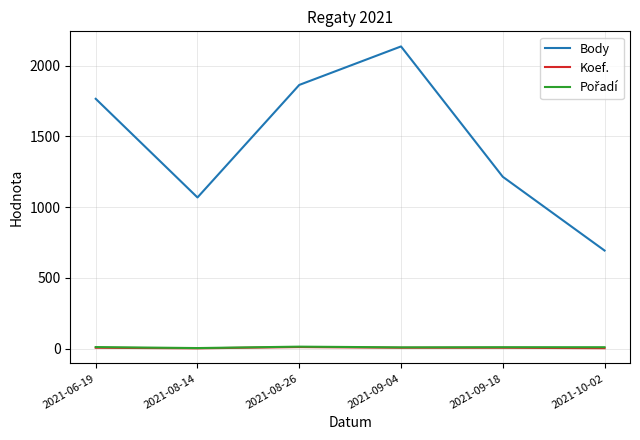

What is the greatest value displayed?

2136